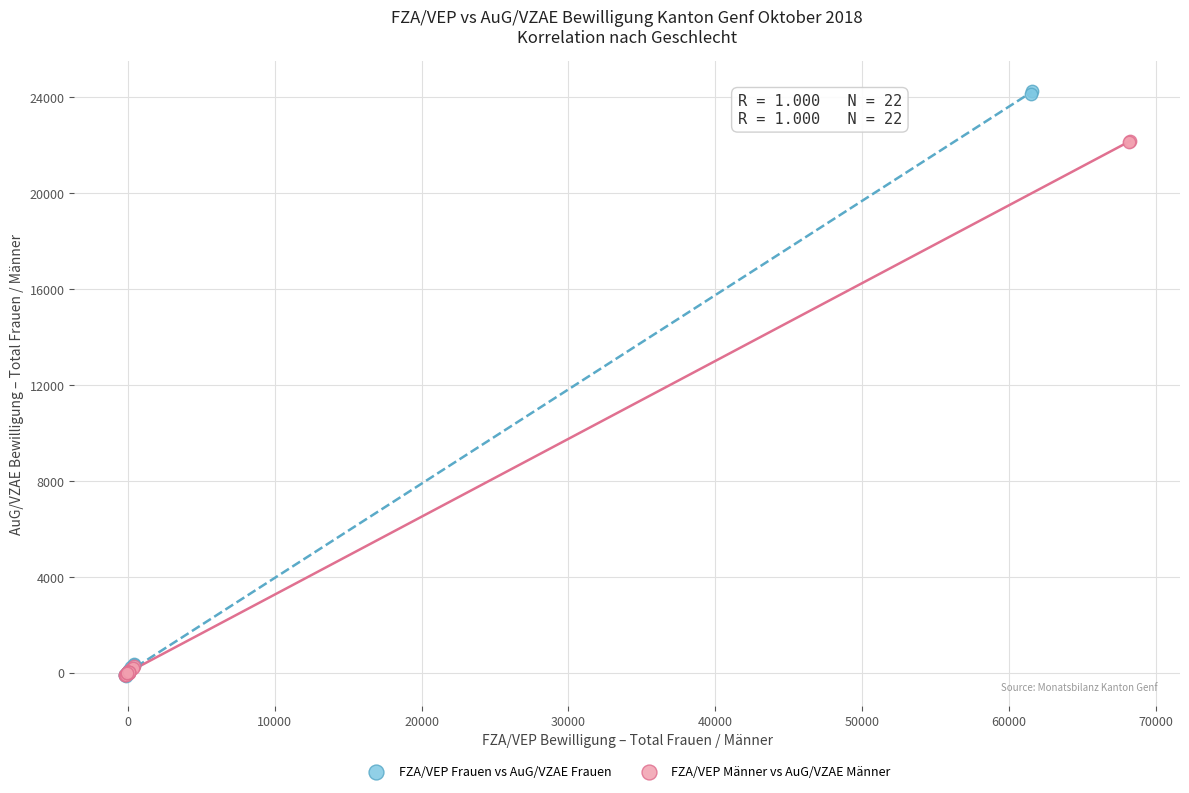

Which series reaches the maximum Y coordinate?

FZA/VEP Frauen vs AuG/VZAE Frauen